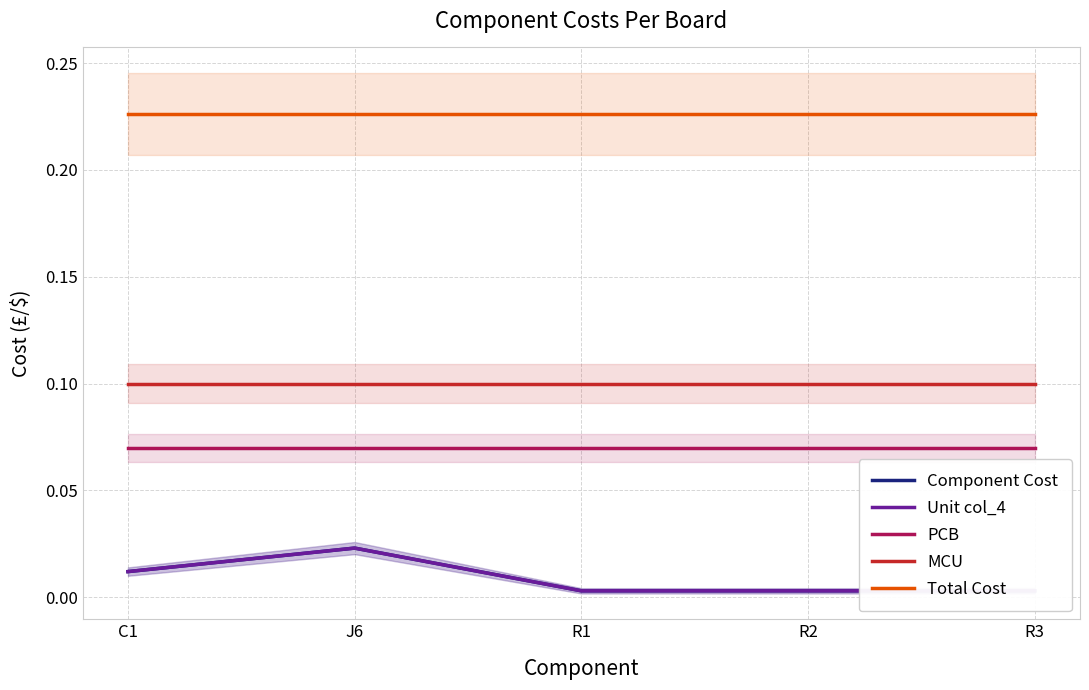

Which series has the largest total across all categories?

Total Cost